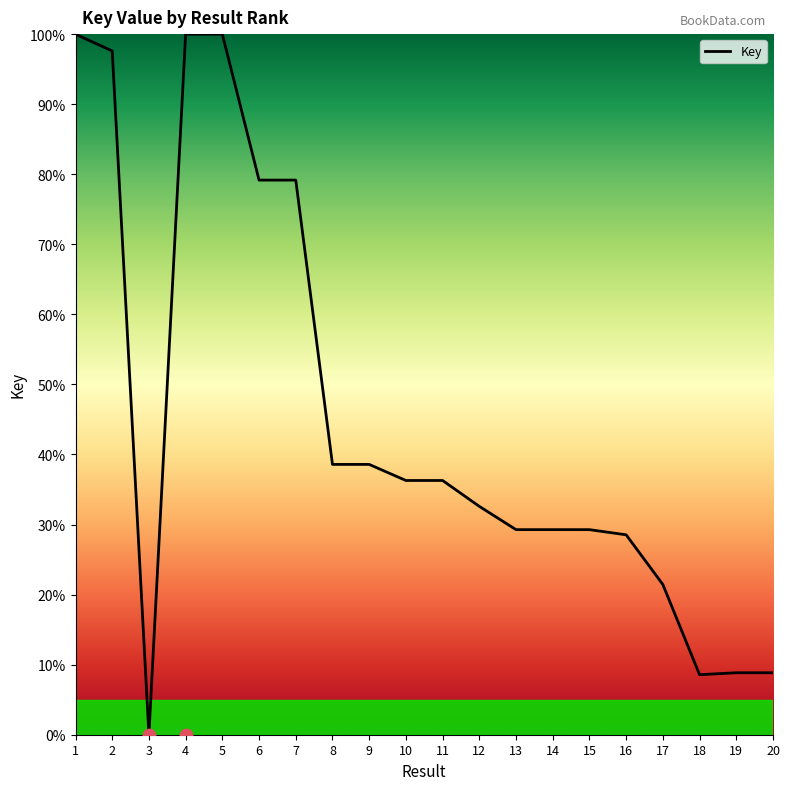

What is the change in value from 11 to 19?

-27.4